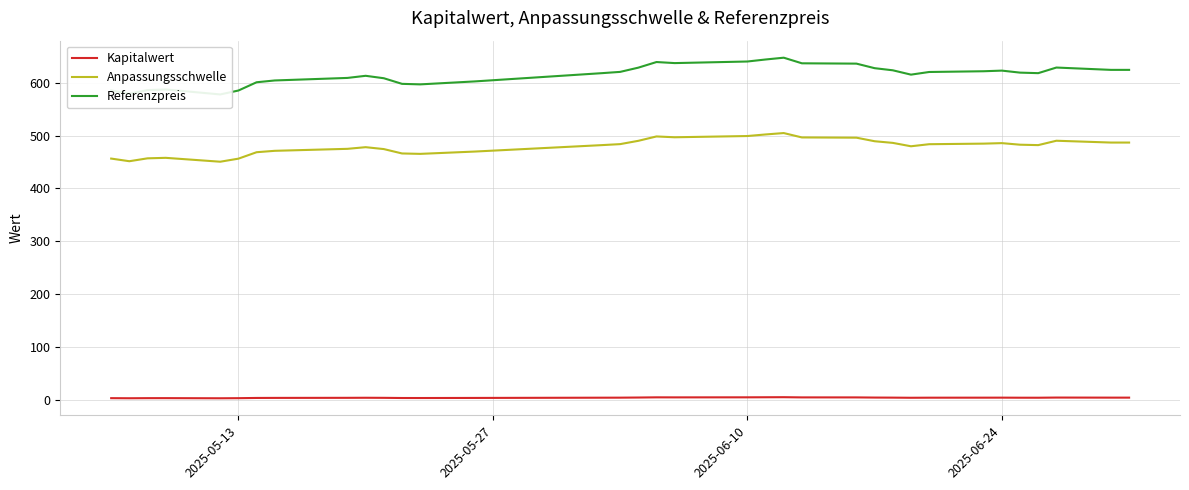

Rank the series by their maximum value, from lowest to highest.

Kapitalwert, Anpassungsschwelle, Referenzpreis